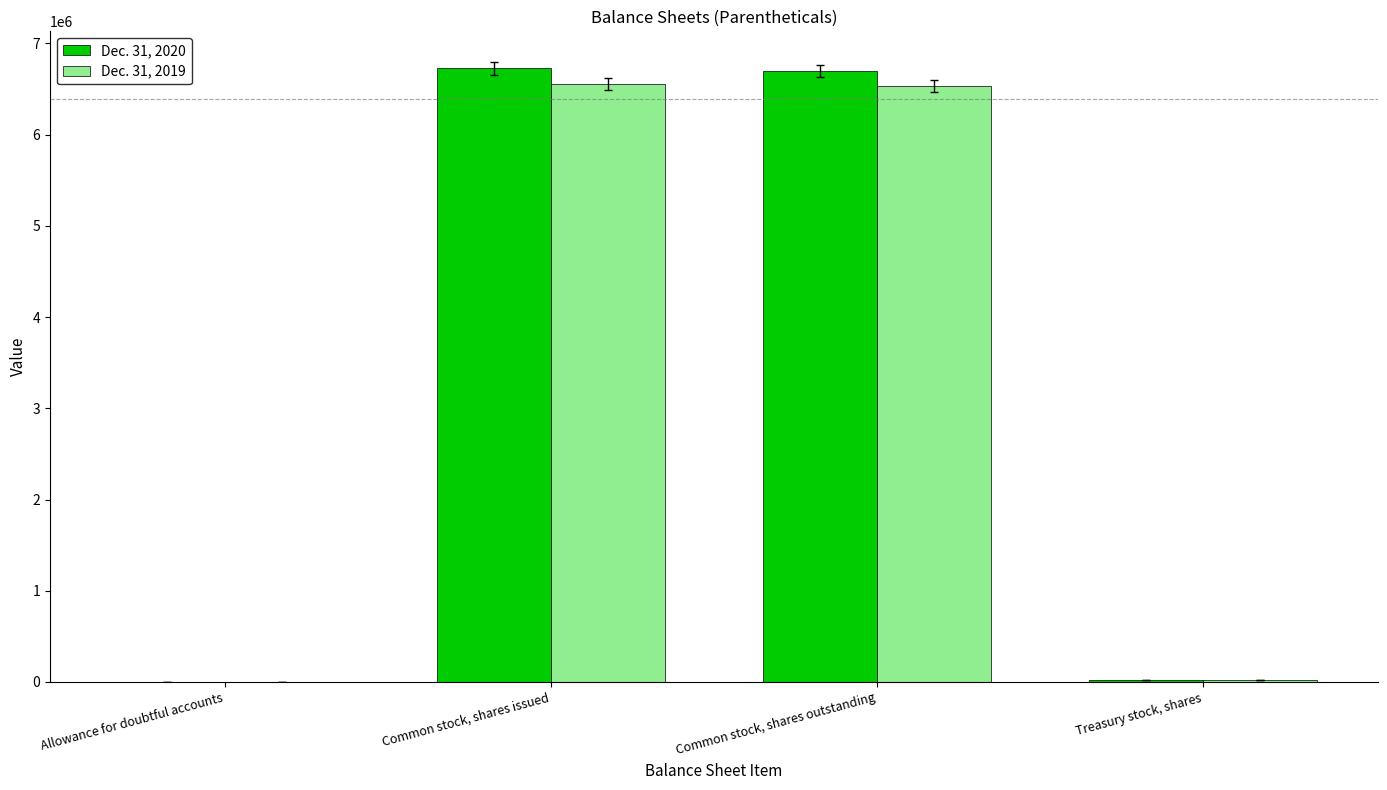

Is the value of Dec. 31, 2019 at Common stock, shares outstanding greater than the value of Dec. 31, 2020 at Allowance for doubtful accounts?

Yes